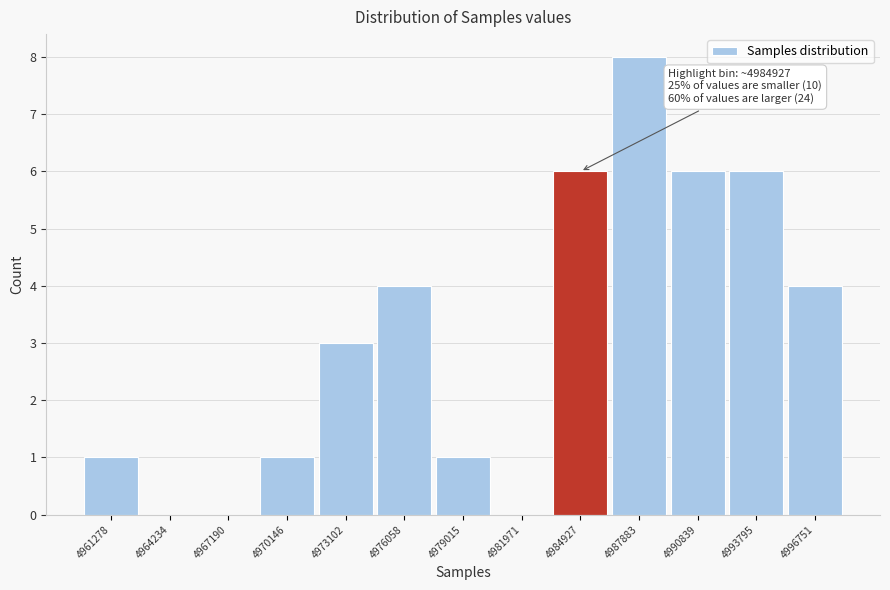

Over which range of the x-axis is the bar tallest?

4986500 to 4989500